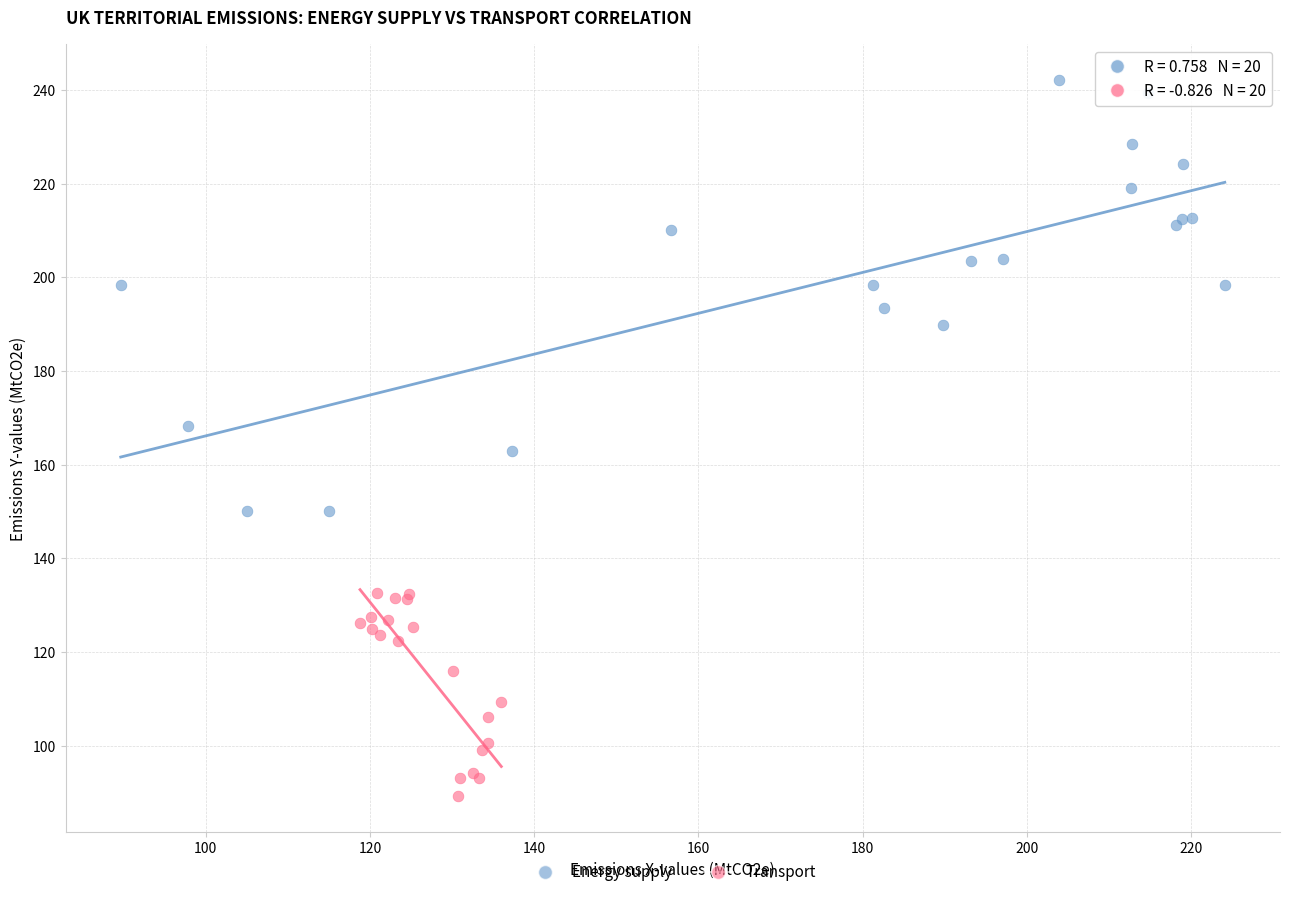

Which series reaches the minimum Y coordinate?

Transport